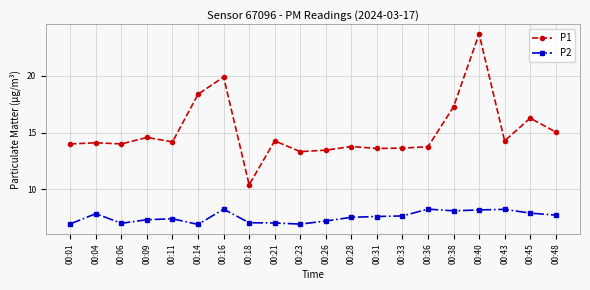

What is the sum of all P2 values?

151.0